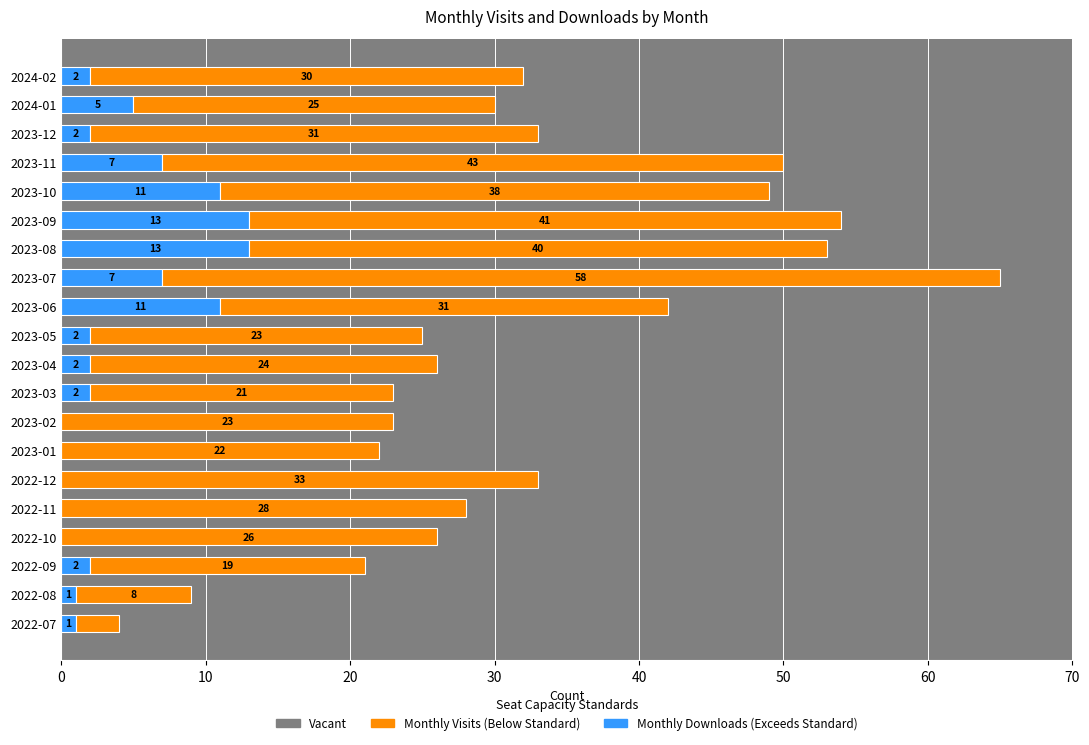

At which category is the sum across all series the highest?

2023-07